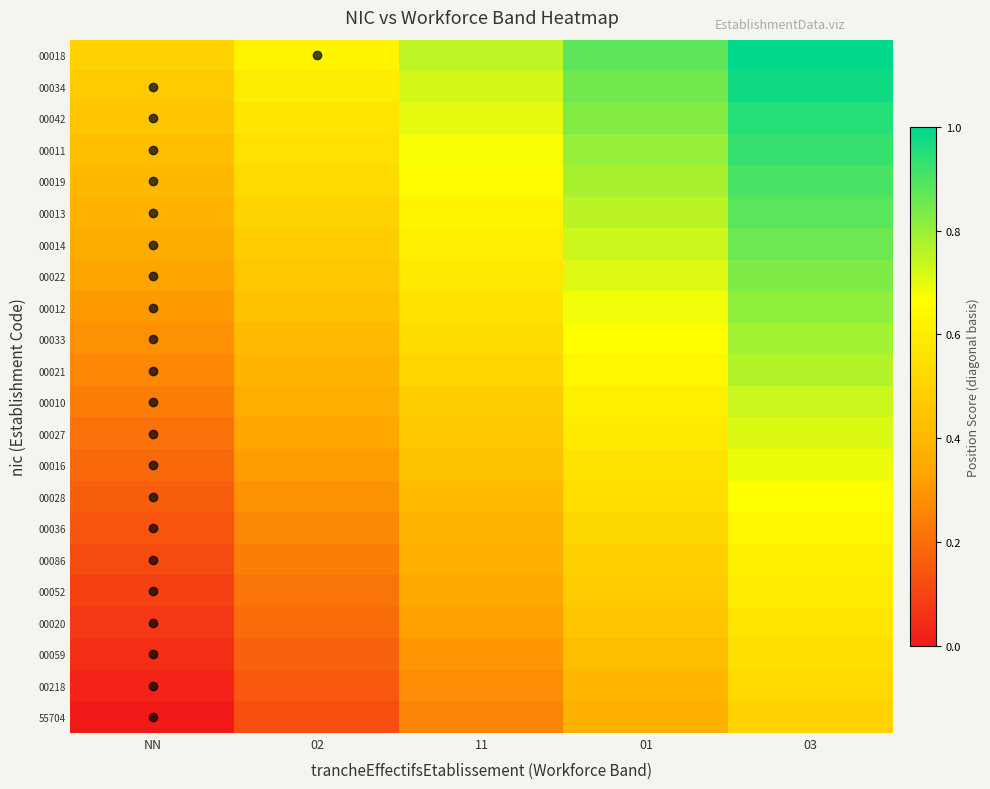

Count the number of categories in the chart.

5